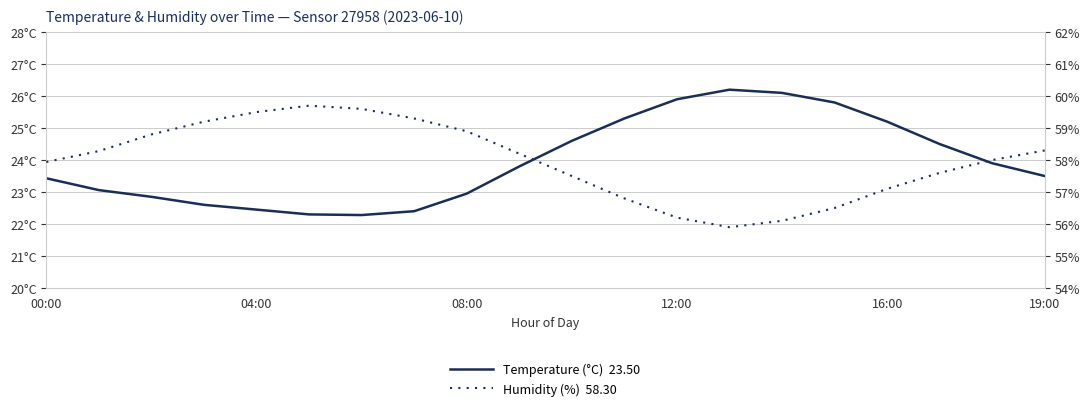

Does the chart display data point markers on the line(s)?

No